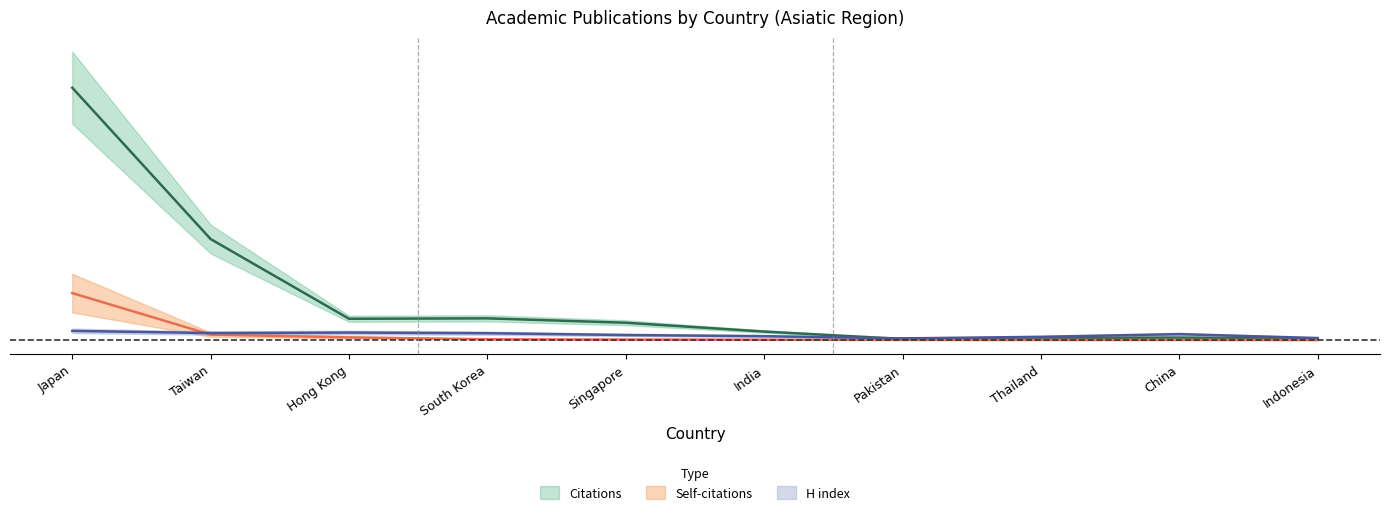

Rank the series at Hong Kong from highest to lowest value.

Citations, H index, Self-citations